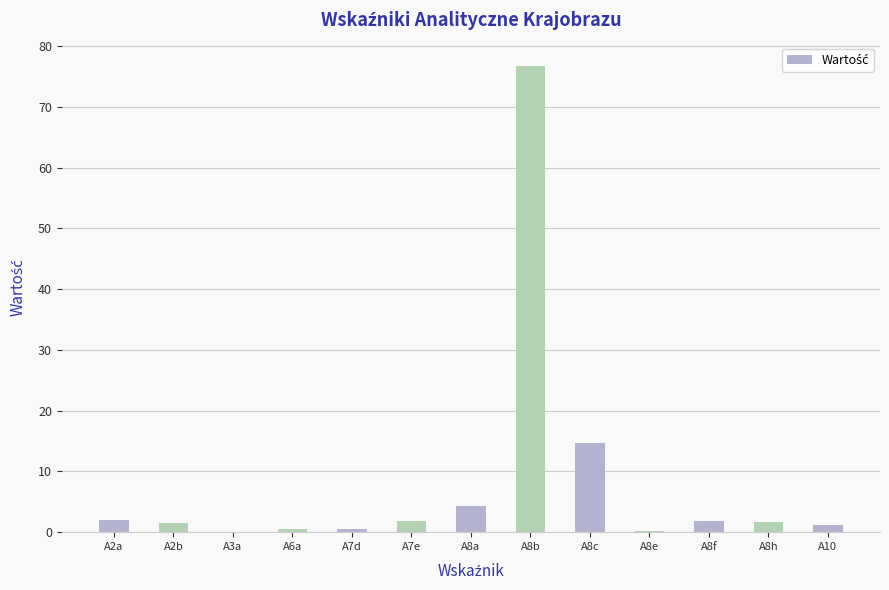

True or false: the data shows 1.8 at A7e.

True